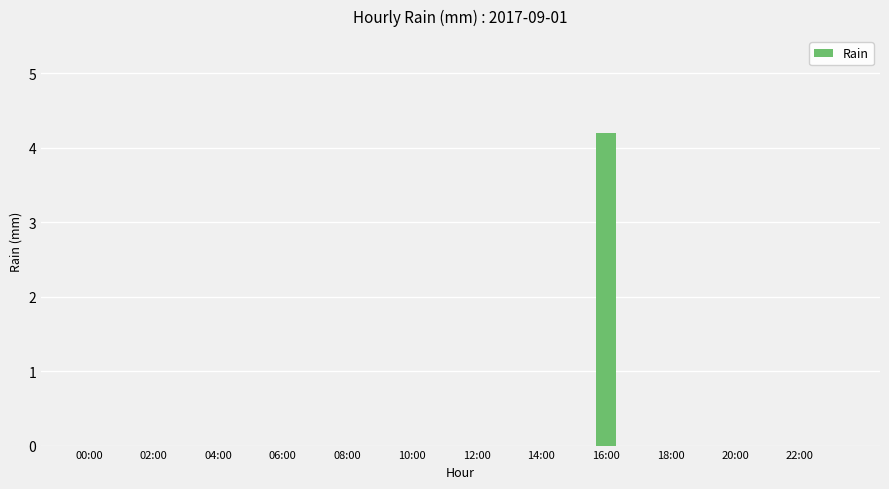

How many values are between 0 and 1?

23